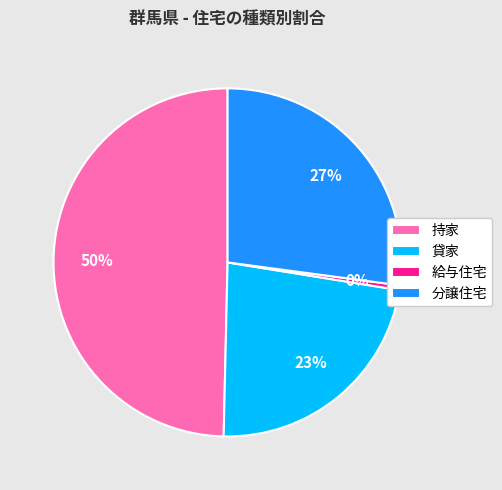

Which category has the biggest portion of the pie?

持家